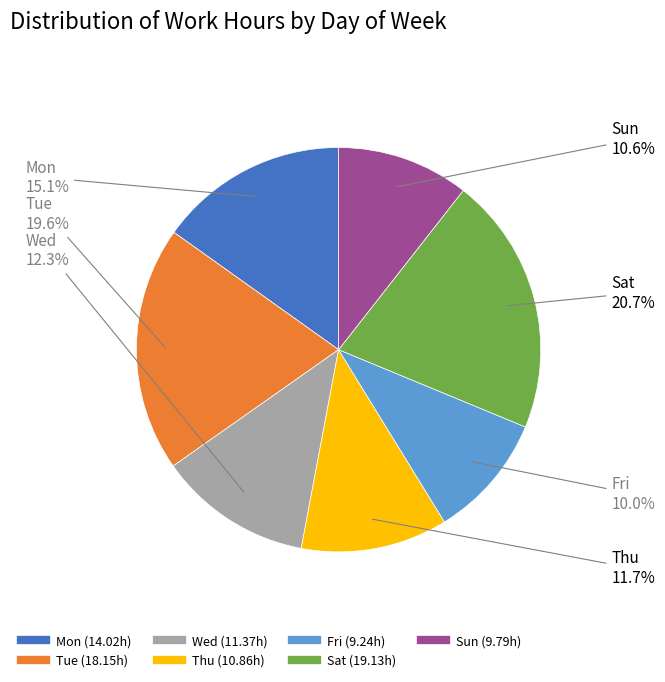

Combined, what portion of the pie is Fri and Sun?

20.6%